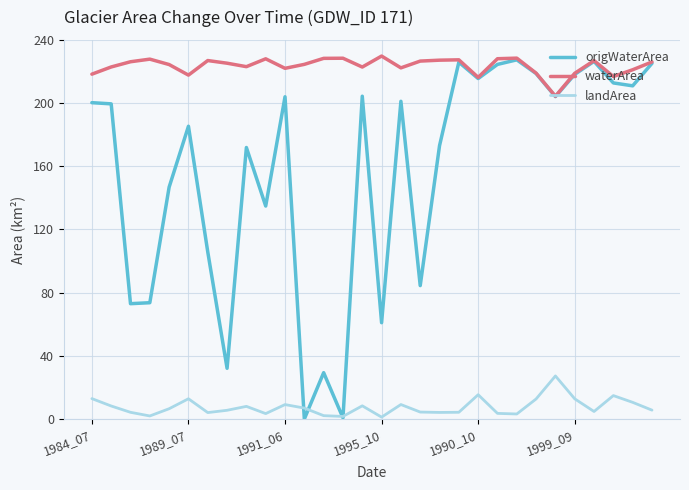

Which series has the largest total across all categories?

waterArea